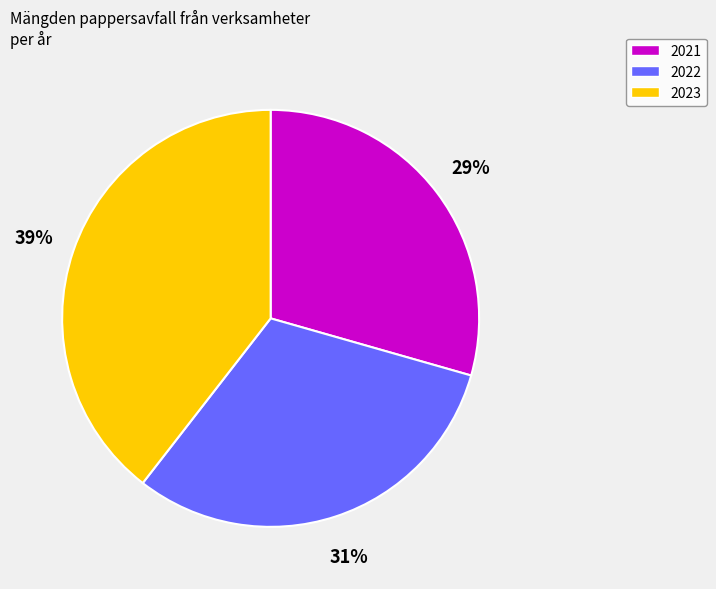

To the nearest percent, what is the difference between the largest and smallest slice percentages?

10%